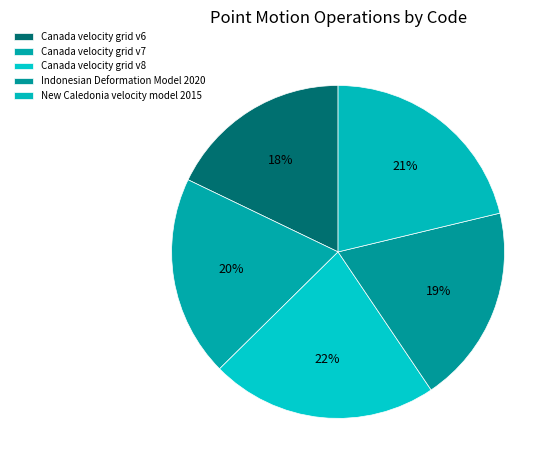

To the nearest percent, what is the difference between the largest and smallest slice percentages?

4%